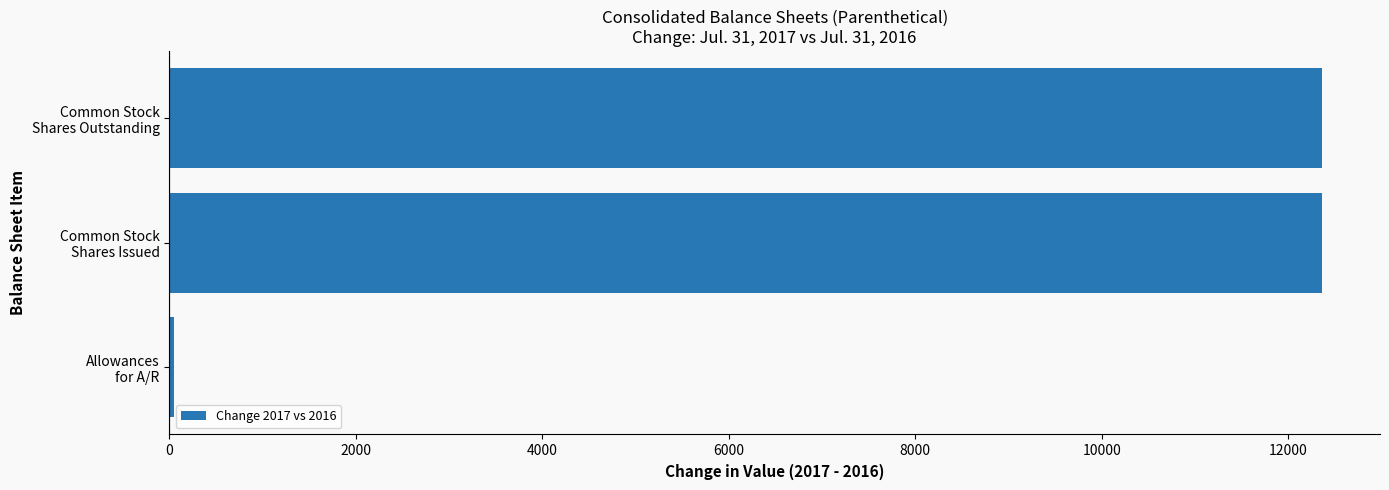

What is the smallest value displayed?

53